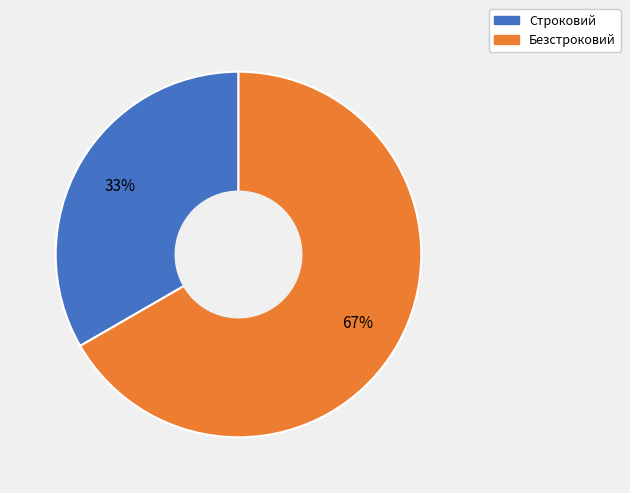

To the nearest percent, what percentage of the pie is Строковий?

33%